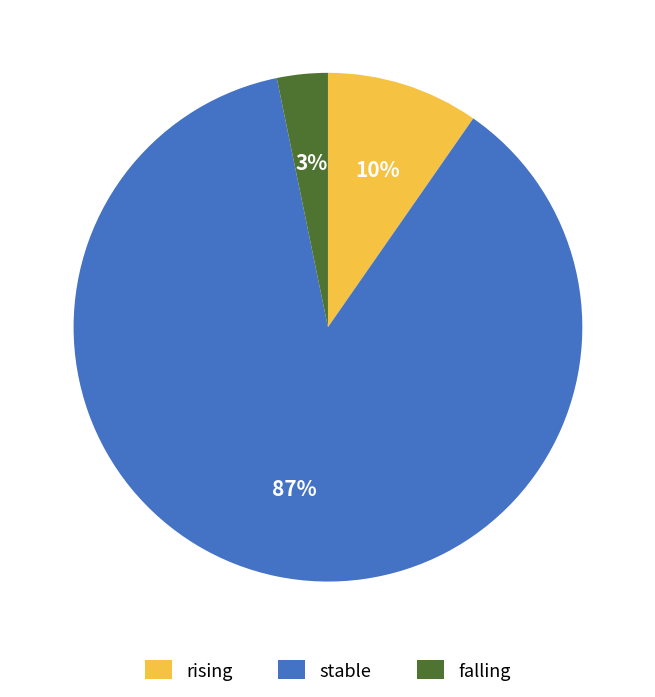

Which category has the biggest portion of the pie?

stable